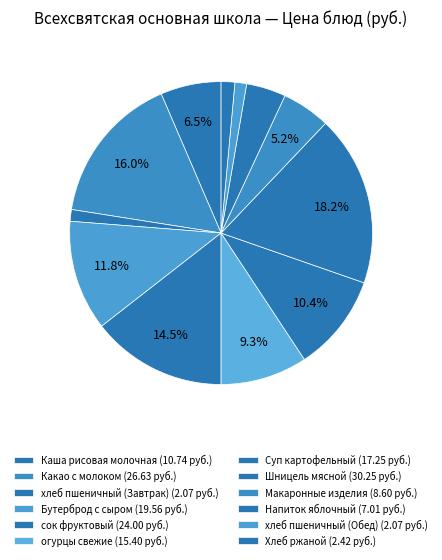

To the nearest percent, what portion does Напиток яблочный represent?

4%